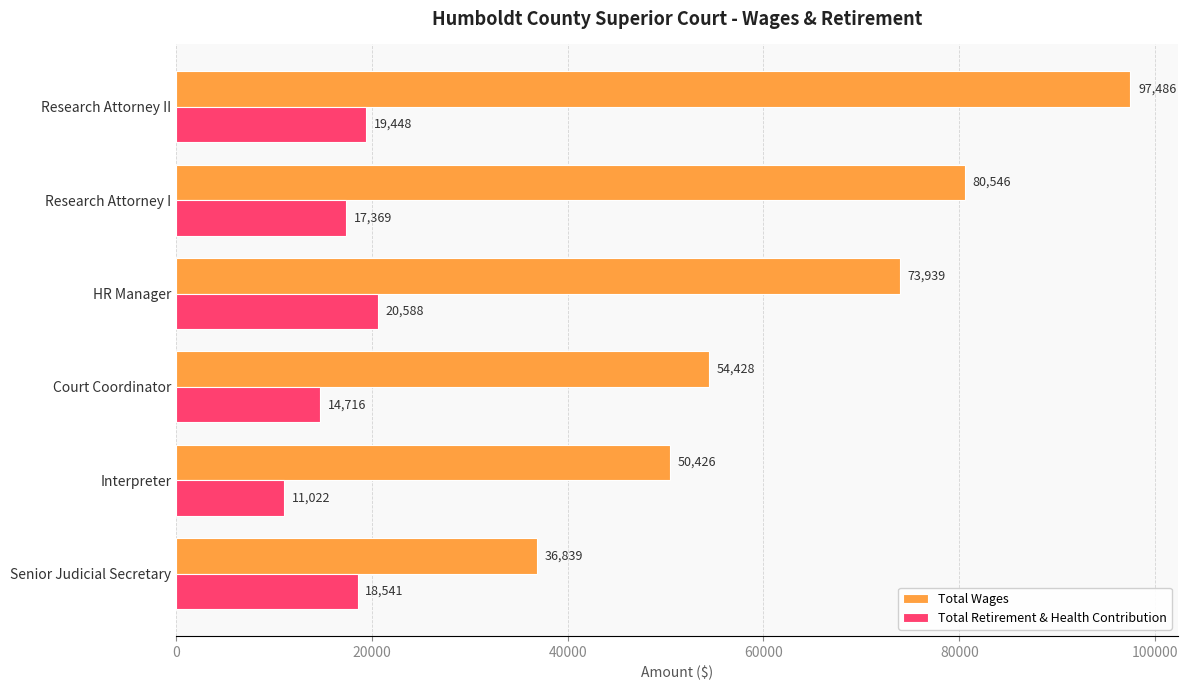

What is the difference between the Total Retirement & Health Contribution values at HR Manager and Senior Judicial Secretary?

2047